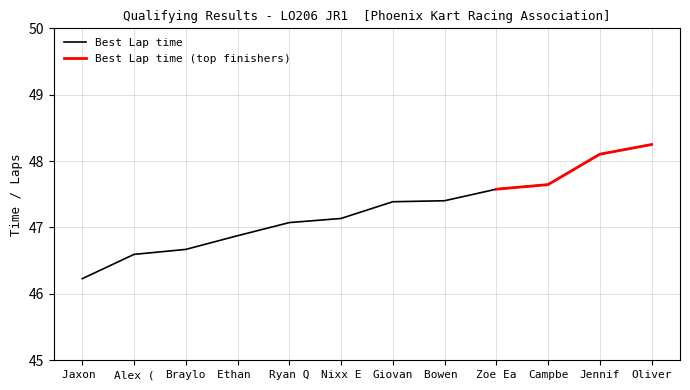

Which category has the lowest value in the Best Lap time series?

Jaxon 